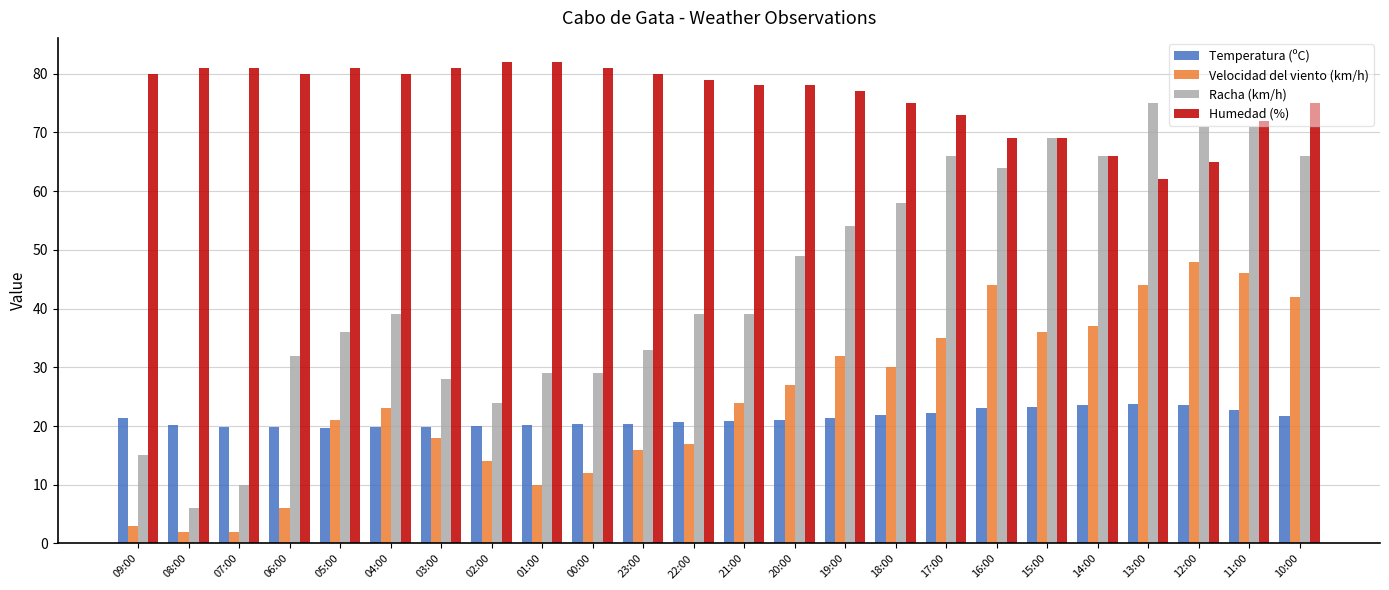

What is the sum of the Humedad (%) values at 00:00 and 20:00?

159.0